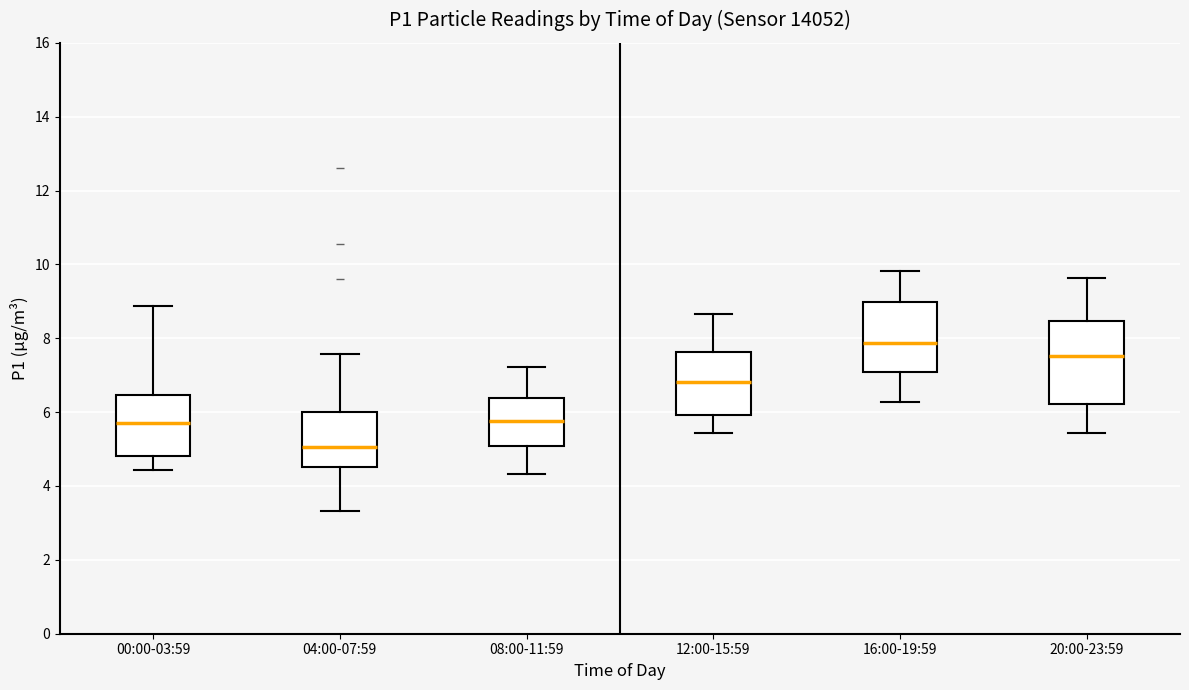

Reading left to right, read every box against the y-axis: the position of its median line, the range the box covers, and the ends of its whiskers. The values are not printed on the chart, so give them approximately, as read against the axis.

00:00-03:59: median 5.8, box 4.8 to 6.4, whiskers 4.4 to 8.8
04:00-07:59: median 5.0, box 4.6 to 6.0, whiskers 3.4 to 7.6
08:00-11:59: median 5.8, box 5.0 to 6.4, whiskers 4.4 to 7.2
12:00-15:59: median 6.8, box 6.0 to 7.6, whiskers 5.4 to 8.6
16:00-19:59: median 7.8, box 7.0 to 9.0, whiskers 6.2 to 9.8
20:00-23:59: median 7.6, box 6.2 to 8.4, whiskers 5.4 to 9.6